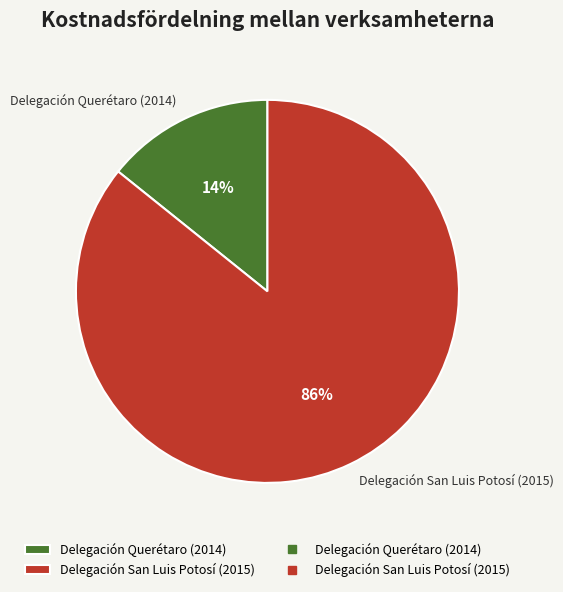

What percentage is the Delegación Querétaro (2014) slice, to the nearest percent?

14%